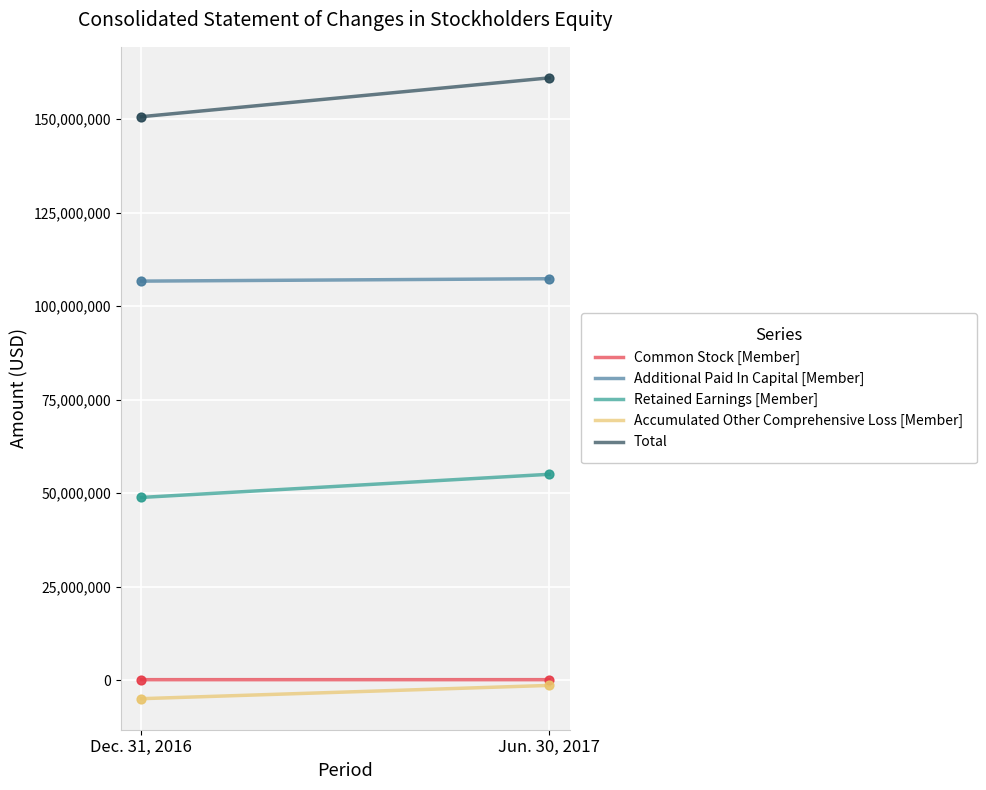

Which series has the largest total across all categories?

Total